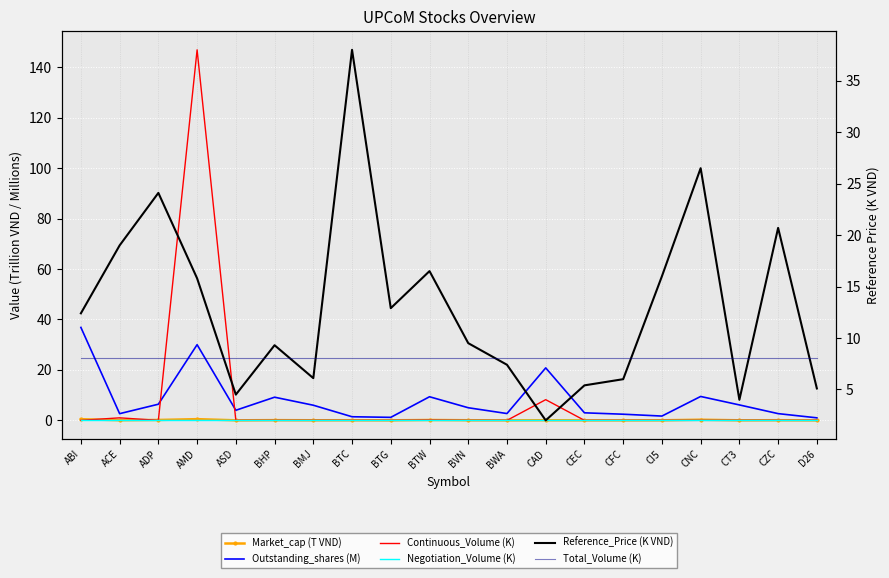

What is the sum of all Continuous_Volume (K) values?

156.2